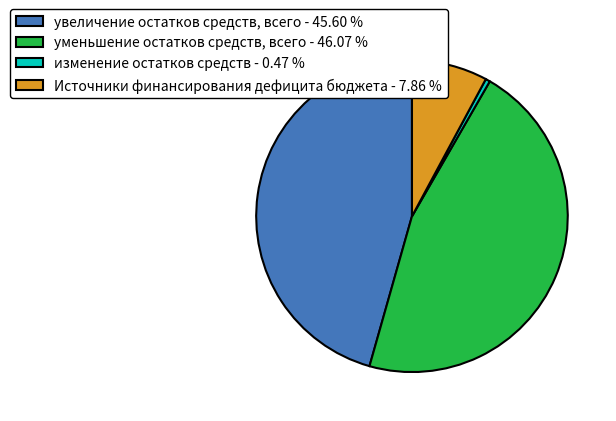

Does изменение остатков средств - 0.47 % account for over 50% of the chart?

No